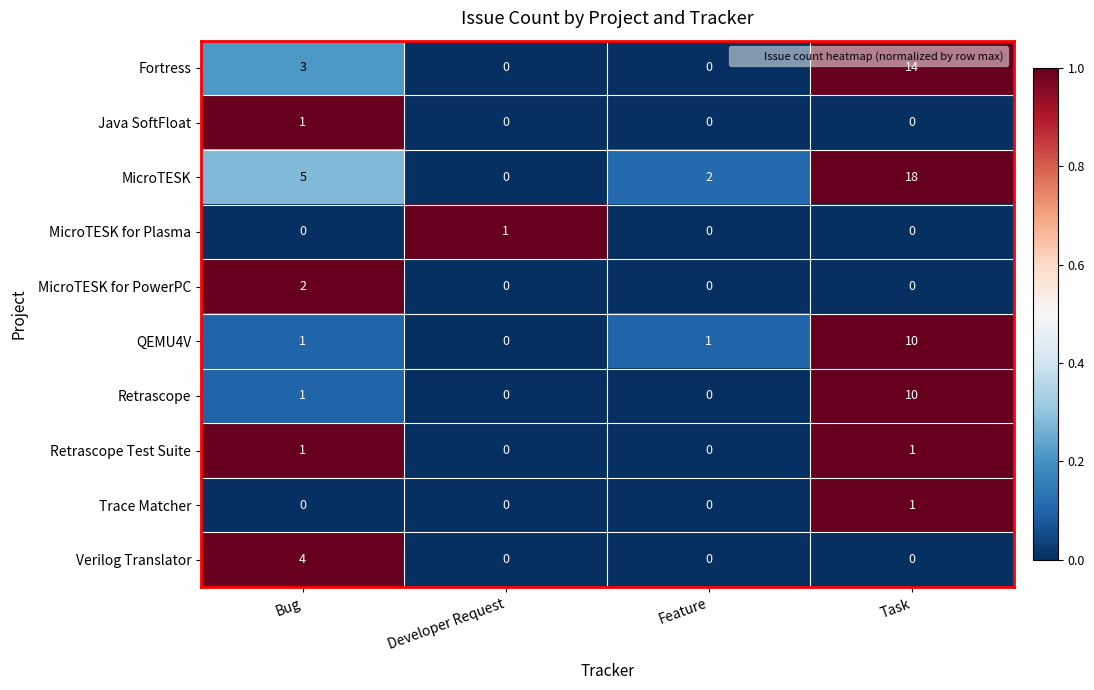

Which series changed the most between Feature and Task?

MicroTESK